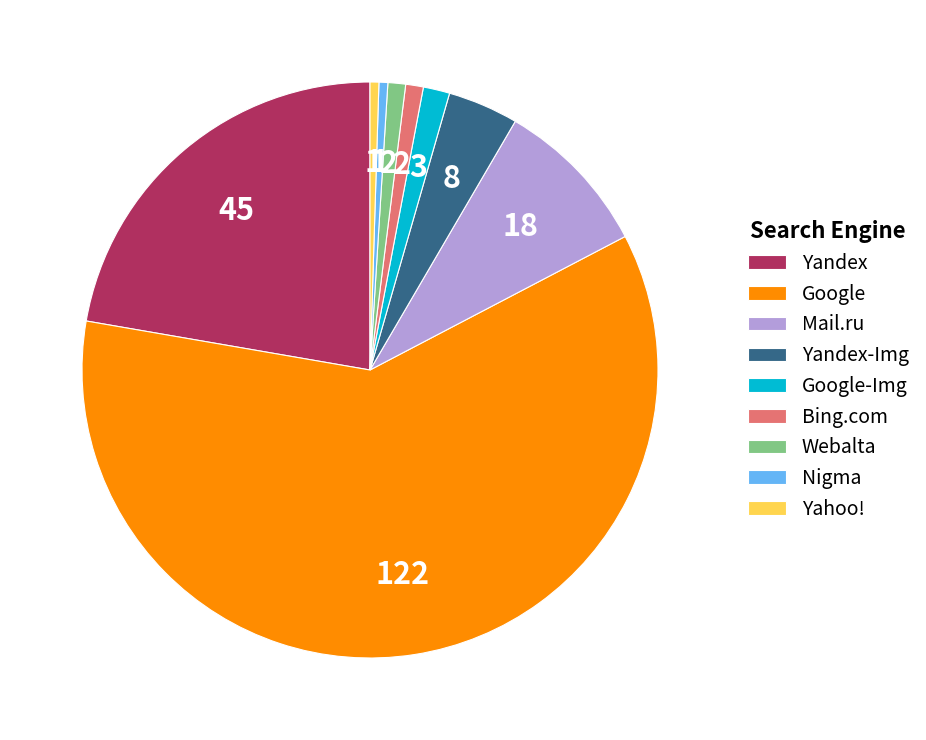

Is the sum of Google-Img and Bing.com greater than half?

No